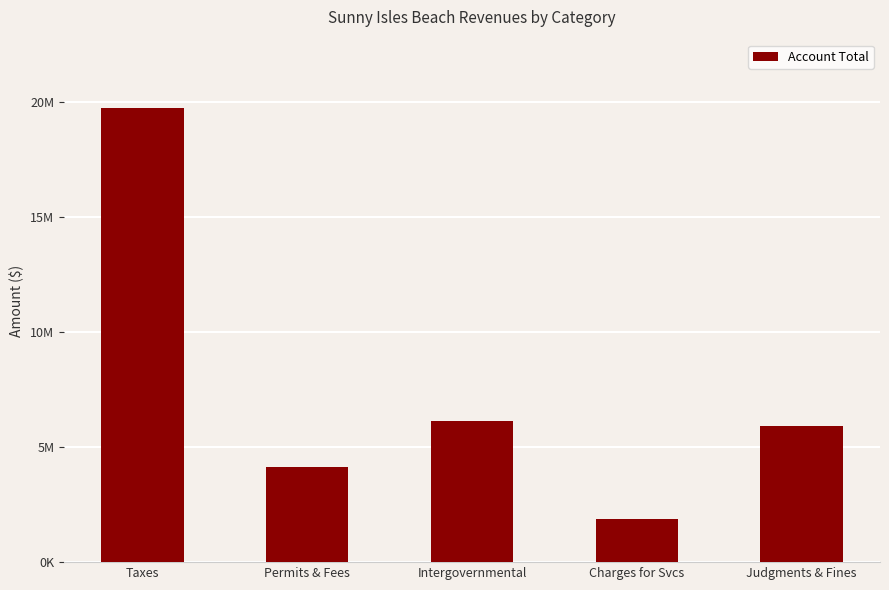

Which has a higher value, Taxes or Permits & Fees?

Taxes